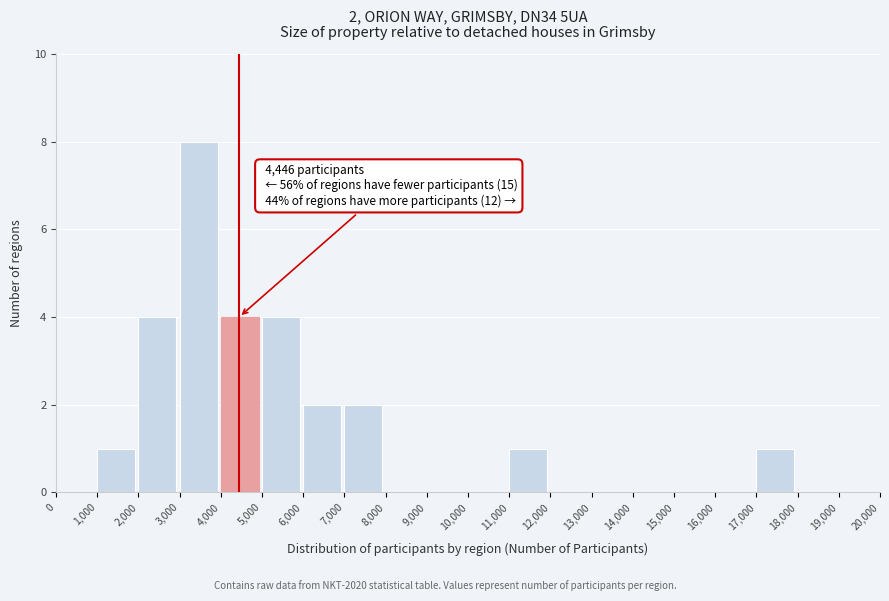

Over which range of the x-axis is the bar tallest?

3,000 to 4,000